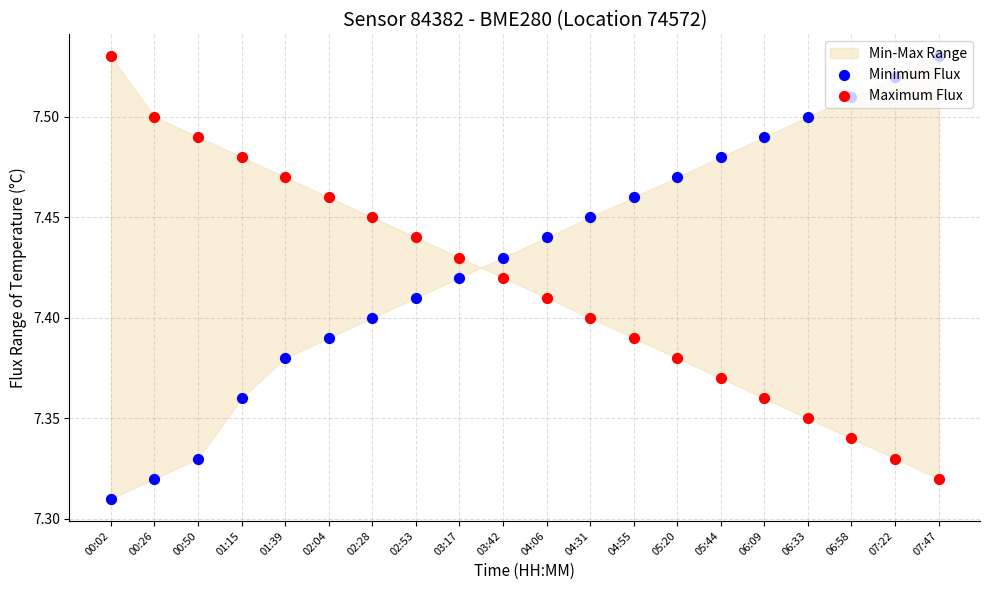

At which category is the sum across all series the highest?

02:28